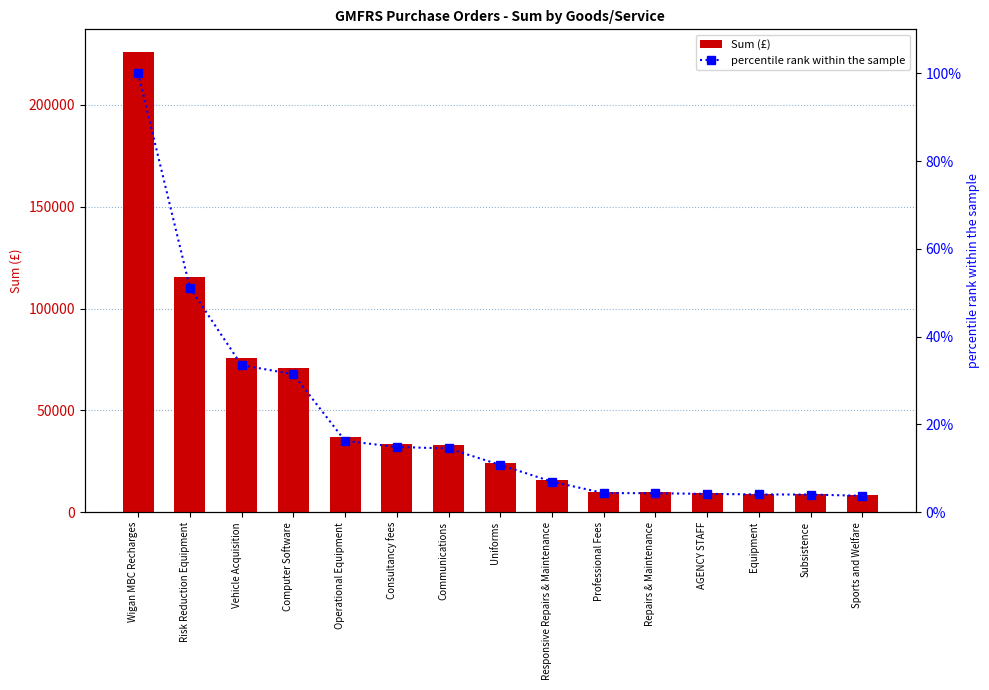

How many groups of bars are there?

15